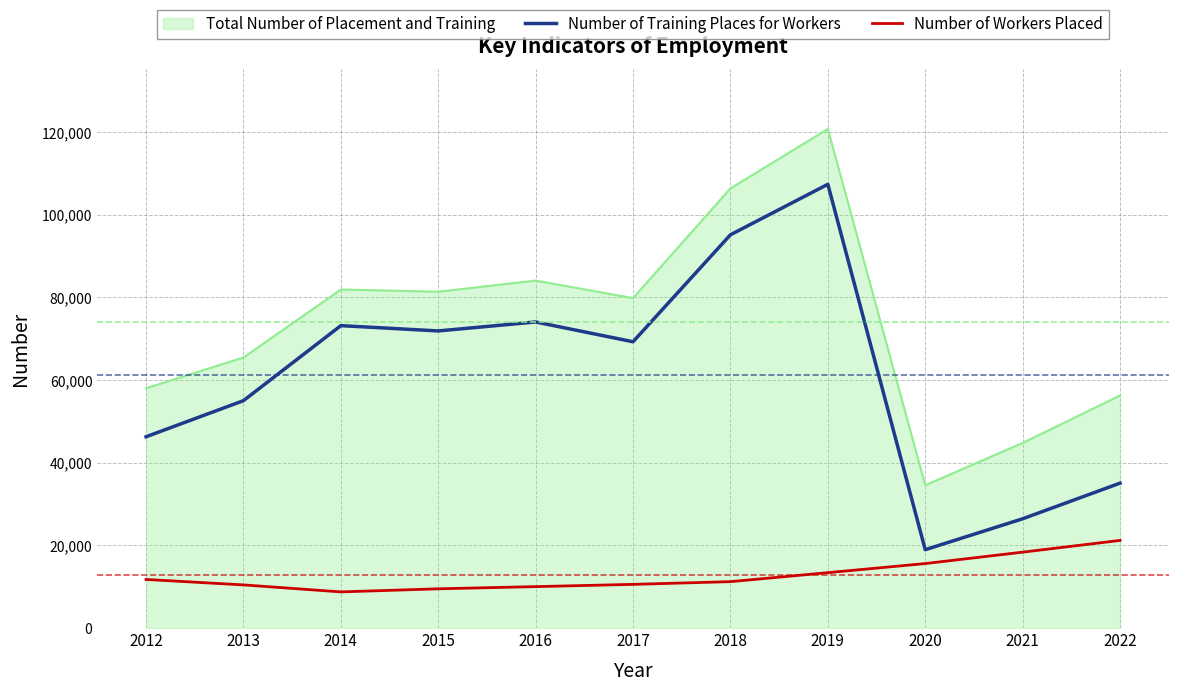

What are all the series names shown in the legend?

Total Number of Placement and Training, Number of Training Places for Workers, Number of Workers Placed